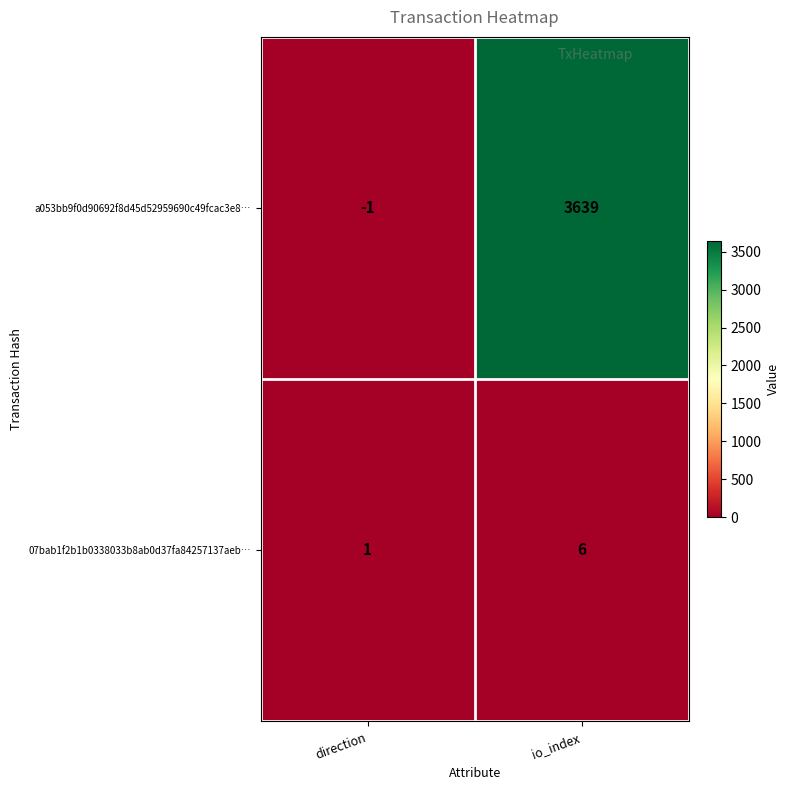

What is the difference between the 07bab1f2b1b0338033b8ab0d37fa84257137aeb… values at io_index and direction?

5